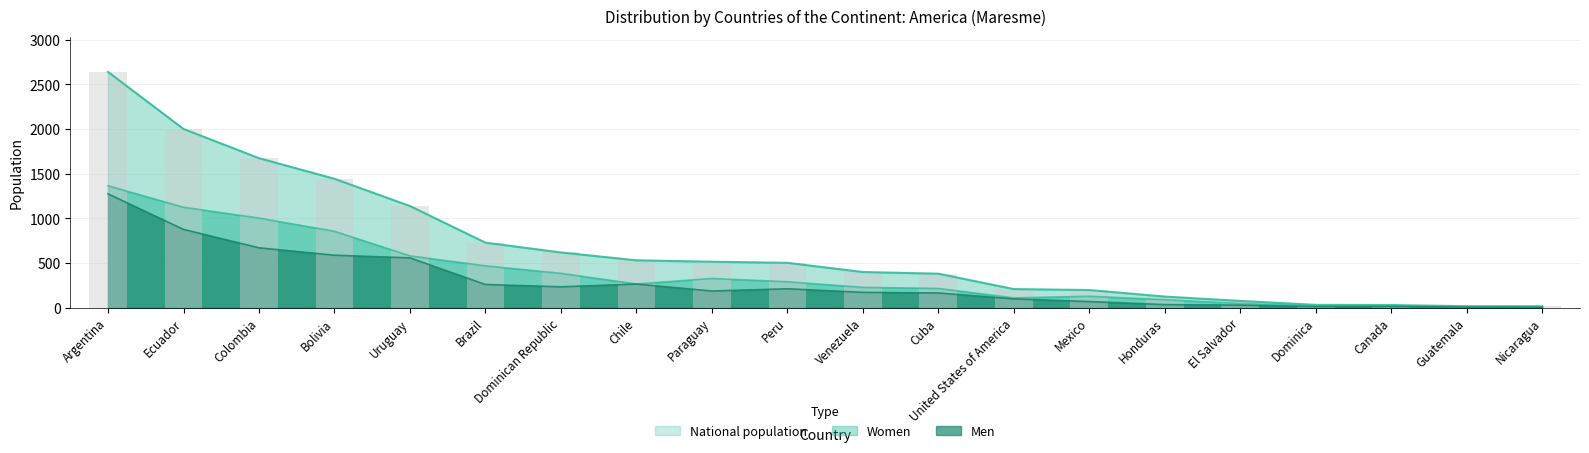

Is the value of National population at Brazil greater than the value of Women at Paraguay?

Yes